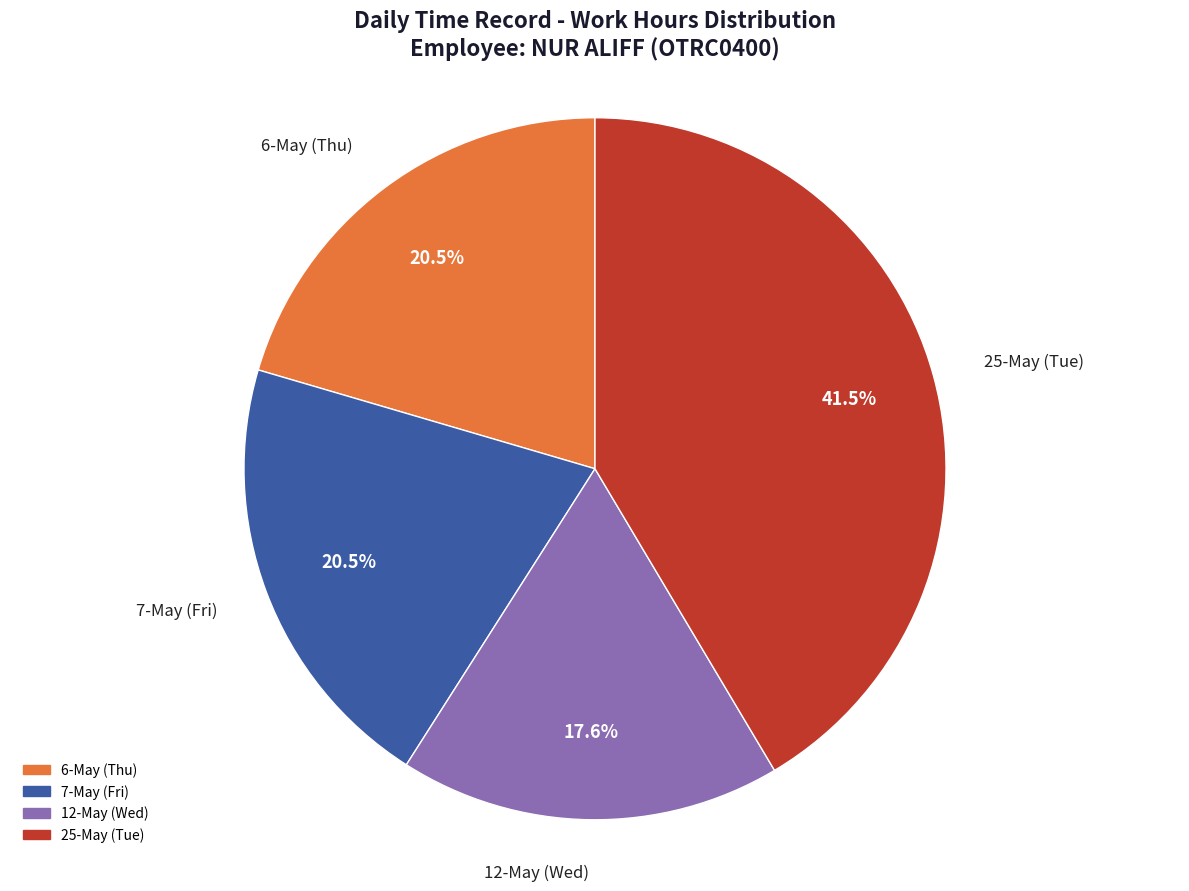

Which has a higher value, 7-May (Fri) or 25-May (Tue)?

25-May (Tue)